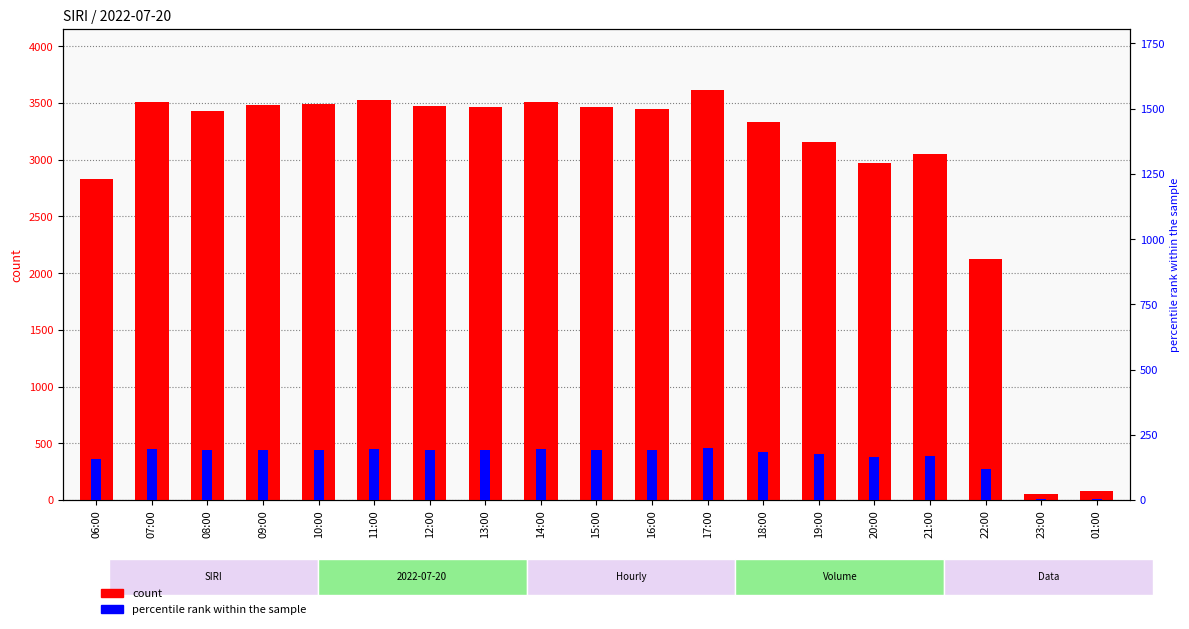

Rank the series by their maximum value, from lowest to highest.

percentile rank within the sample, count